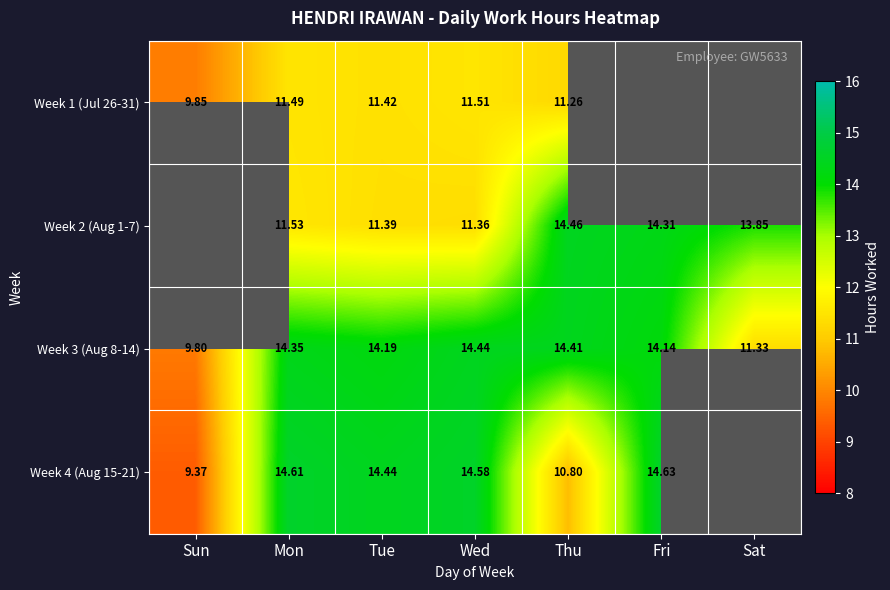

The value of Week 2 (Aug 1-7) at Sat is 13.8. True or false?

True